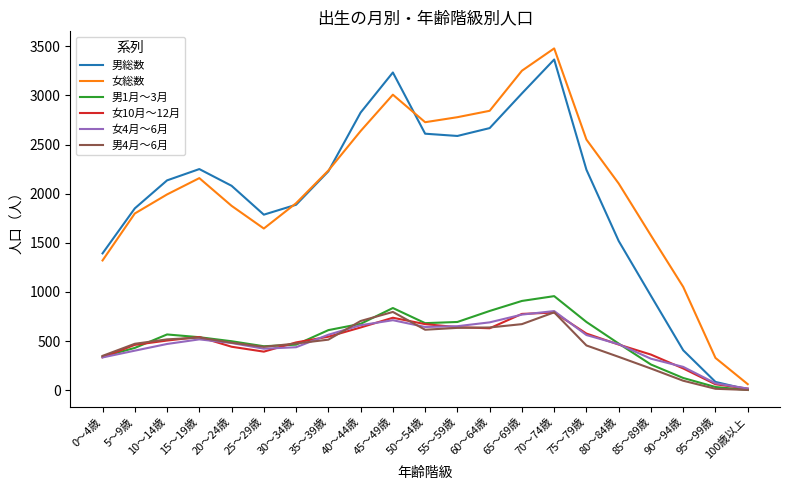

Does the chart have visible grid lines?

No